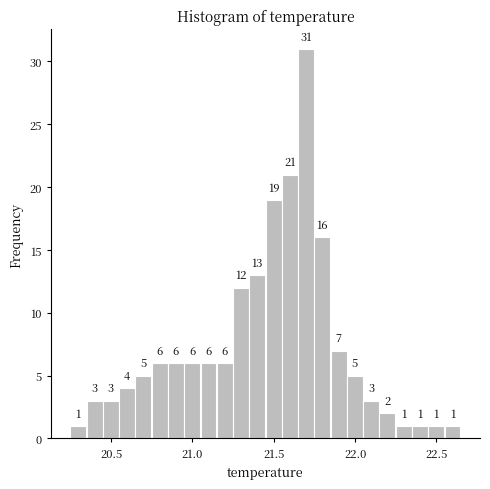

Read against the x-axis, roughly where is the centre of the tallest bar?

21.70